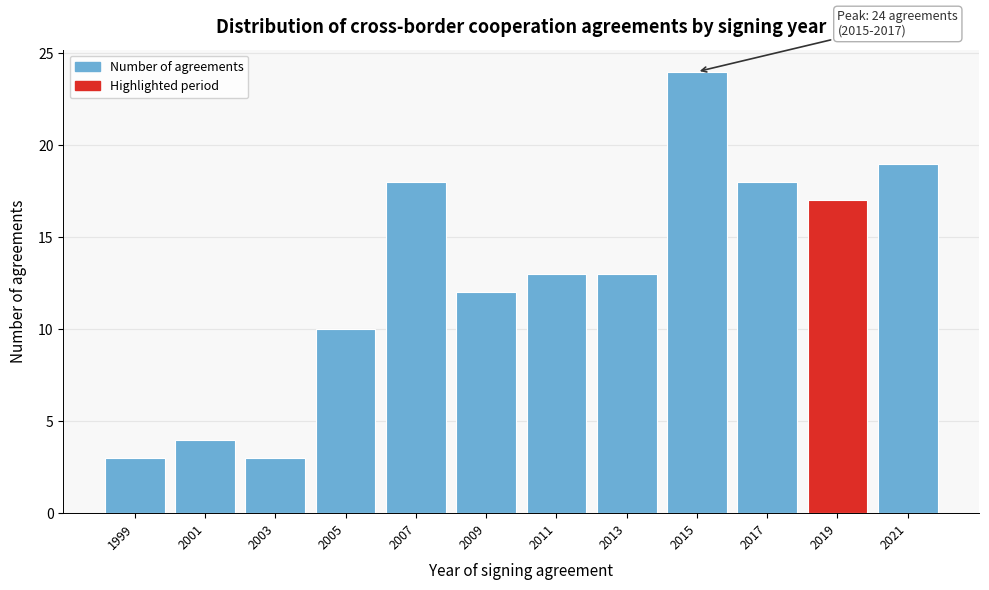

Reading left to right, extract all data points from this chart.

3	4	3	10	18	12	13	13	24	18	17	19